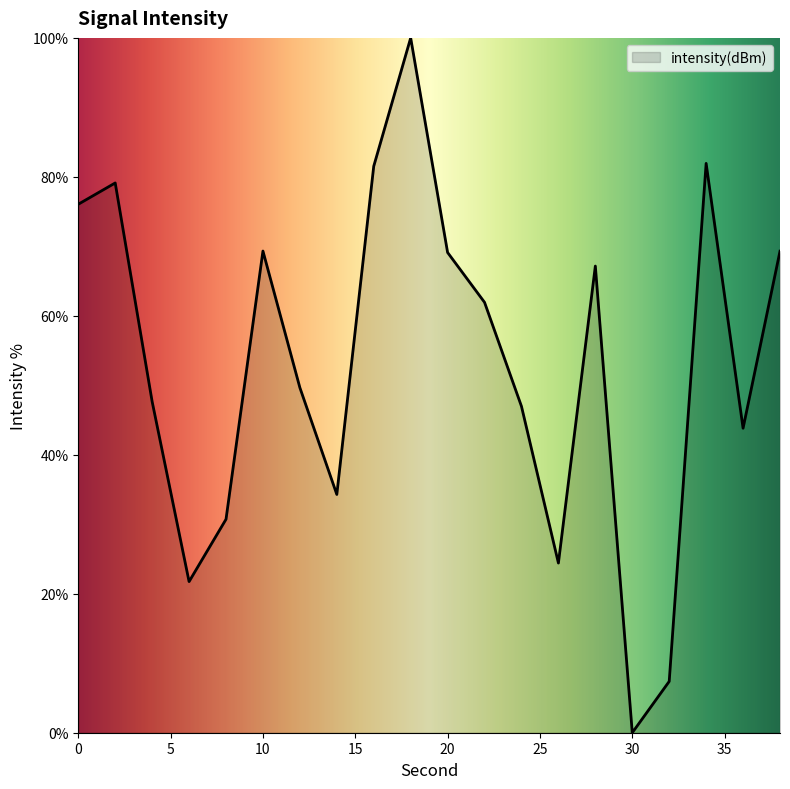

What is the greatest value displayed?

100.0